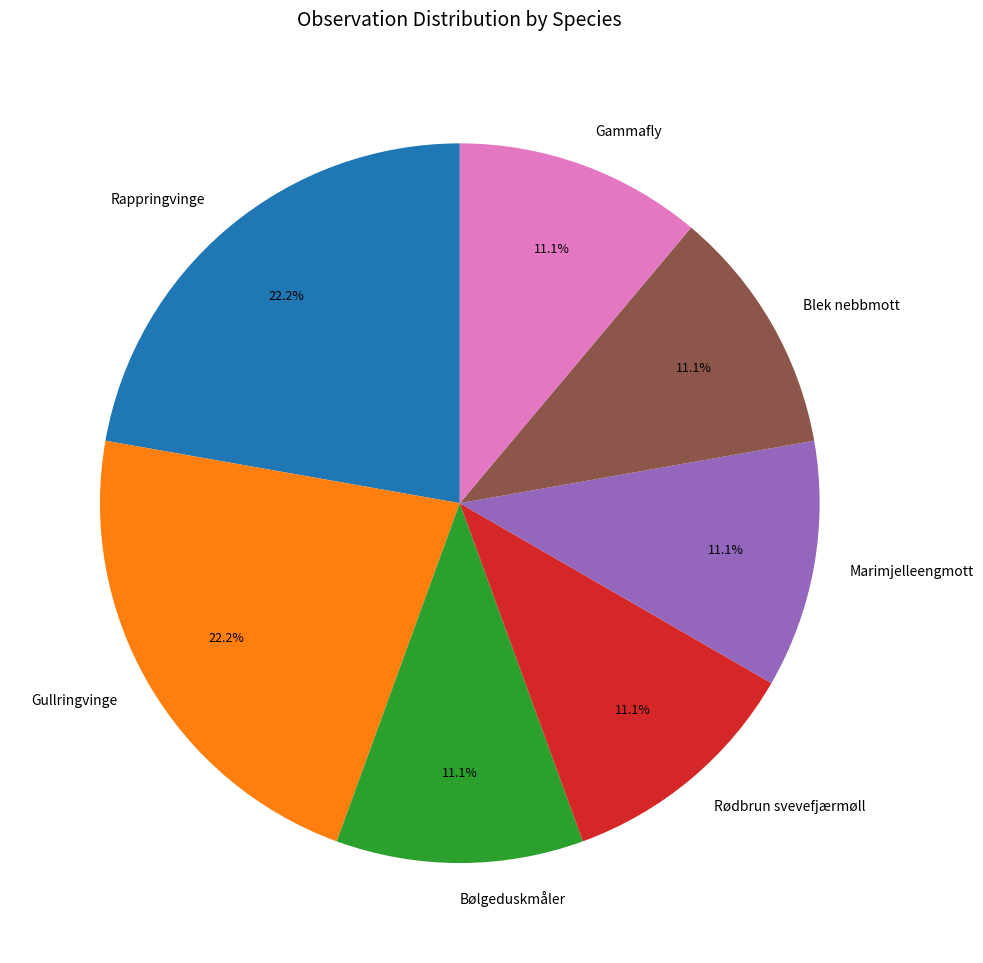

Does Rødbrun svevefjærmøll account for over 50% of the chart?

No